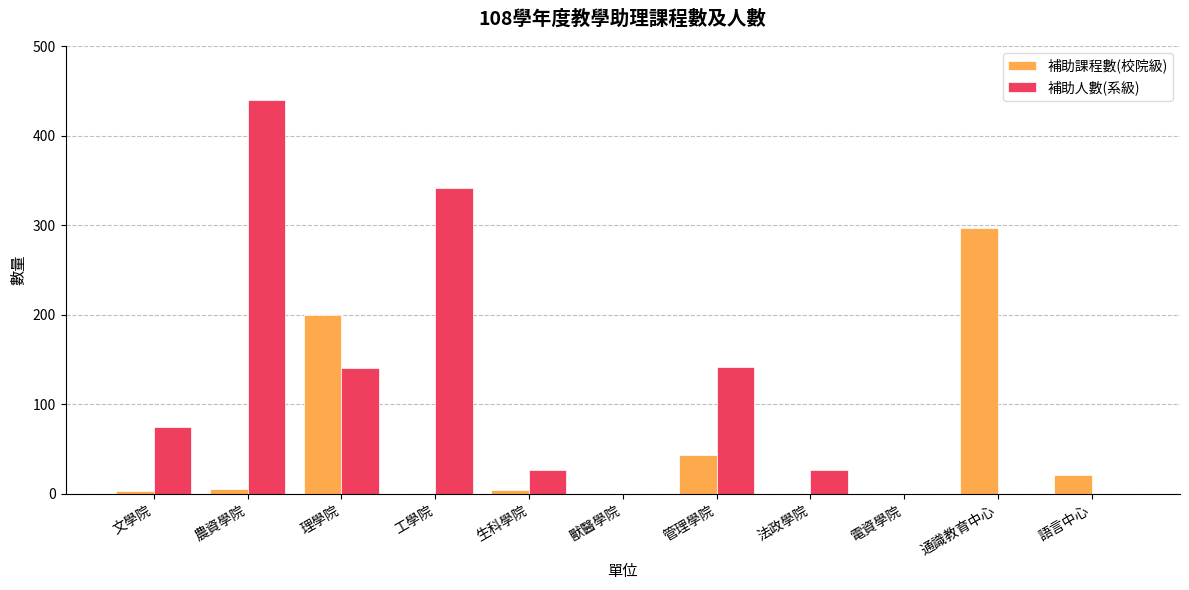

Between 管理學院 and 法政學院, which series saw the biggest shift?

補助人數(系級)